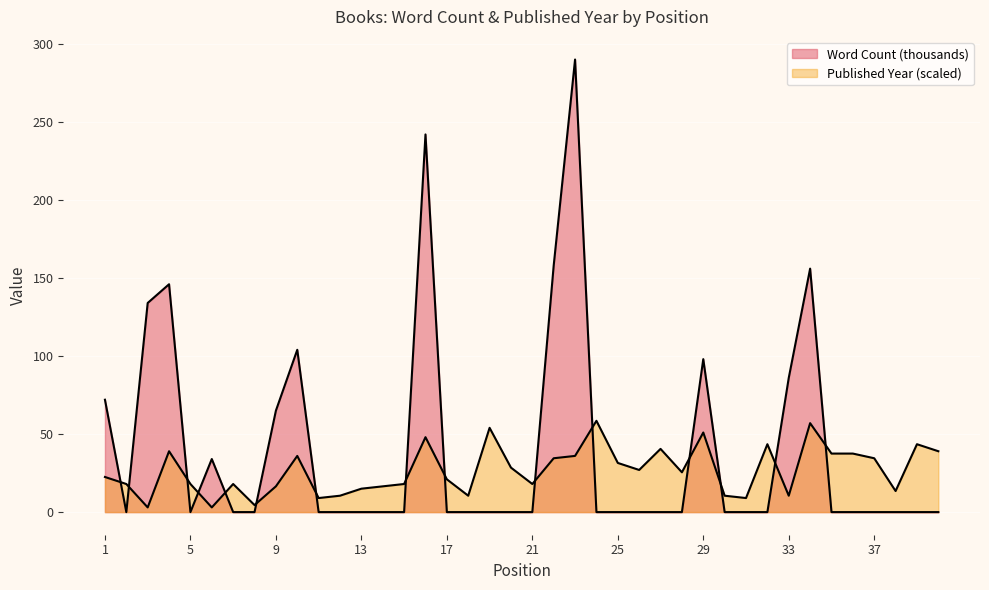

What is the sum of the Word Count (thousands) values at 39 and 9?

65.0